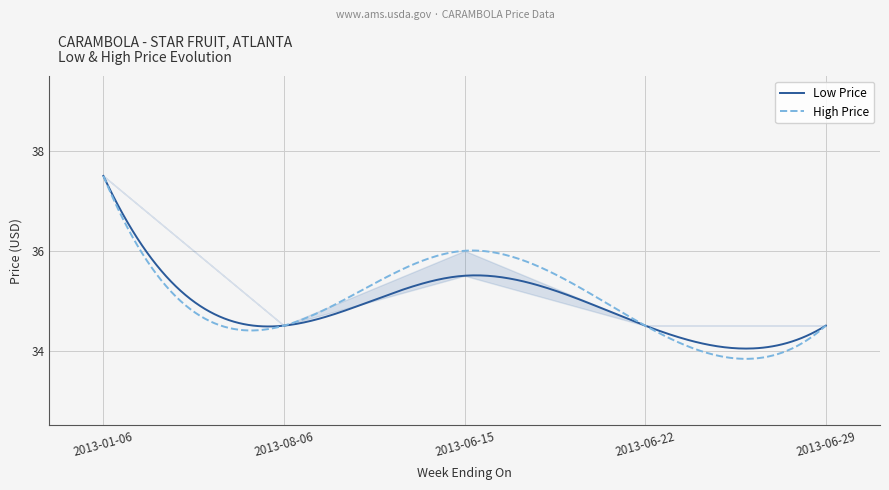

Rank the series by their maximum value, from highest to lowest.

Low Price, High Price